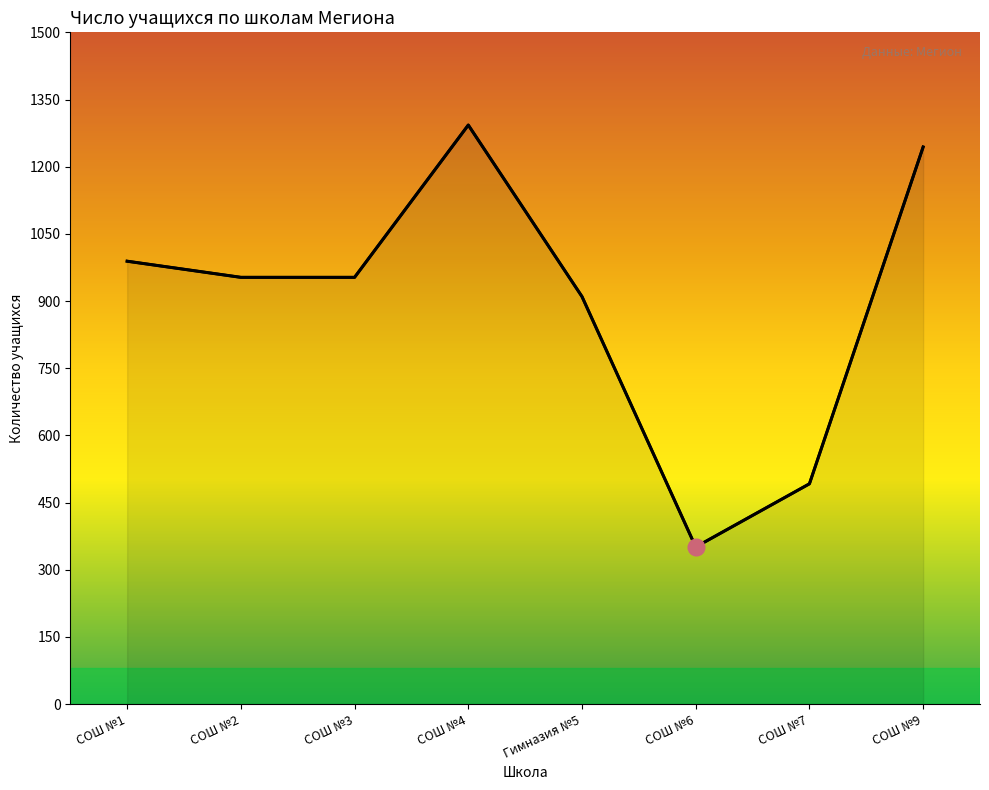

At which label is the value closest to 822?

Гимназия №5